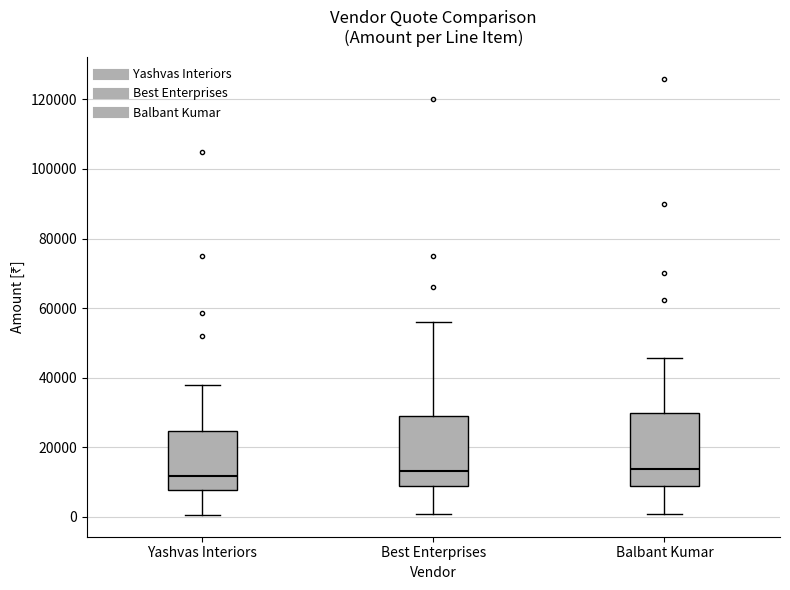

Reading left to right, read every box against the y-axis: the position of its median line, the range the box covers, and the ends of its whiskers. The values are not printed on the chart, so give them approximately, as read against the axis.

Yashvas Interiors: median 12000, box 8000 to 24000, whiskers 0 to 38000
Best Enterprises: median 14000, box 8000 to 30000, whiskers 0 to 56000
Balbant Kumar: median 14000, box 8000 to 30000, whiskers 0 to 46000